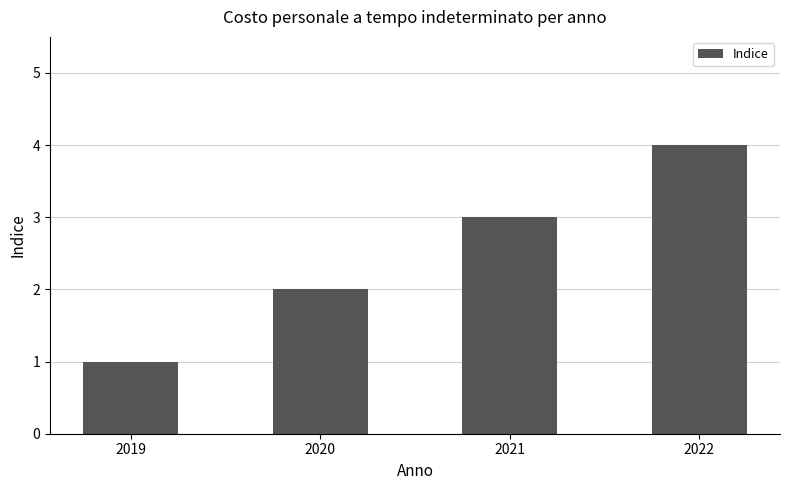

Reading left to right, transcribe all the data shown in this chart.

2019=1	2020=2	2021=3	2022=4